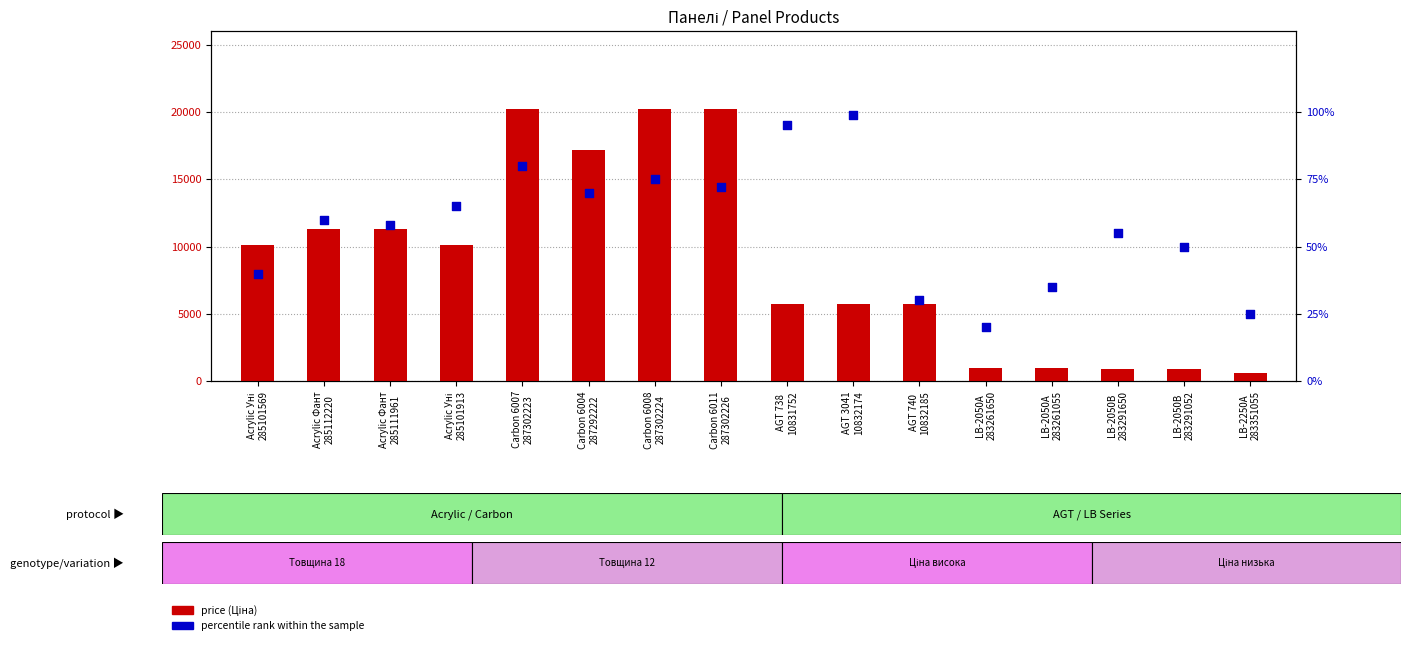

Which series has the largest Y range (max minus min)?

price (Ціна)